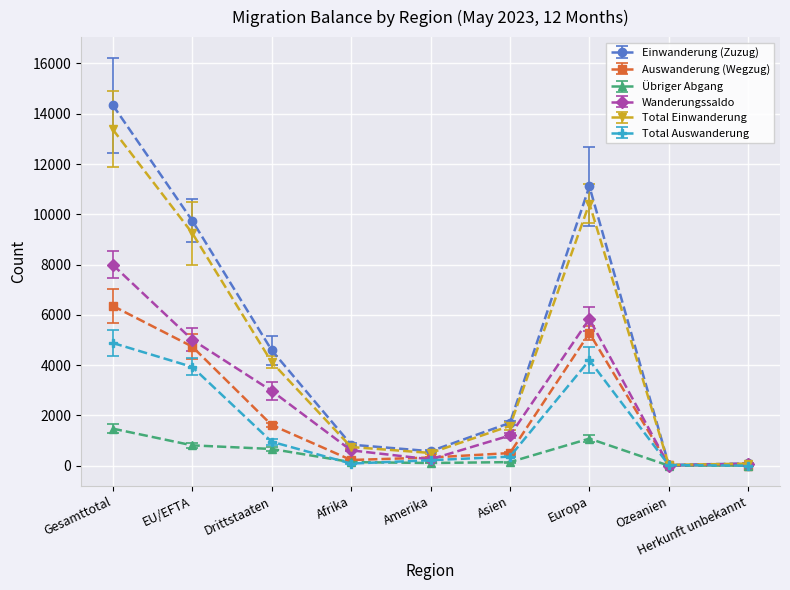

What is the value of the Auswanderung (Wegzug) point at the 3rd from the left?

1618